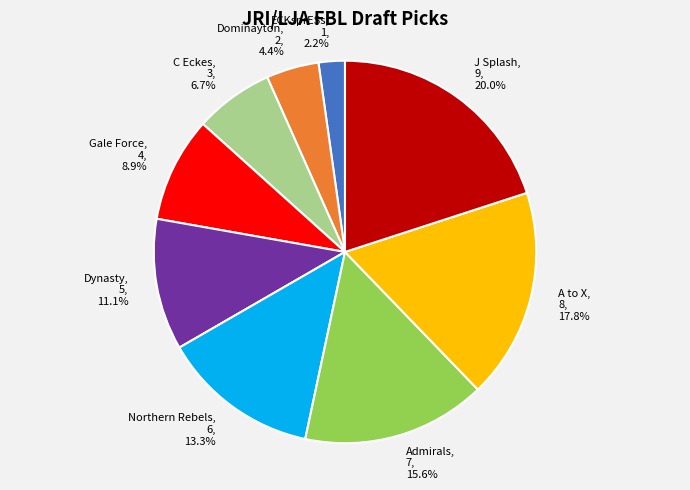

Is there any slice that represents more than half of the pie?

No